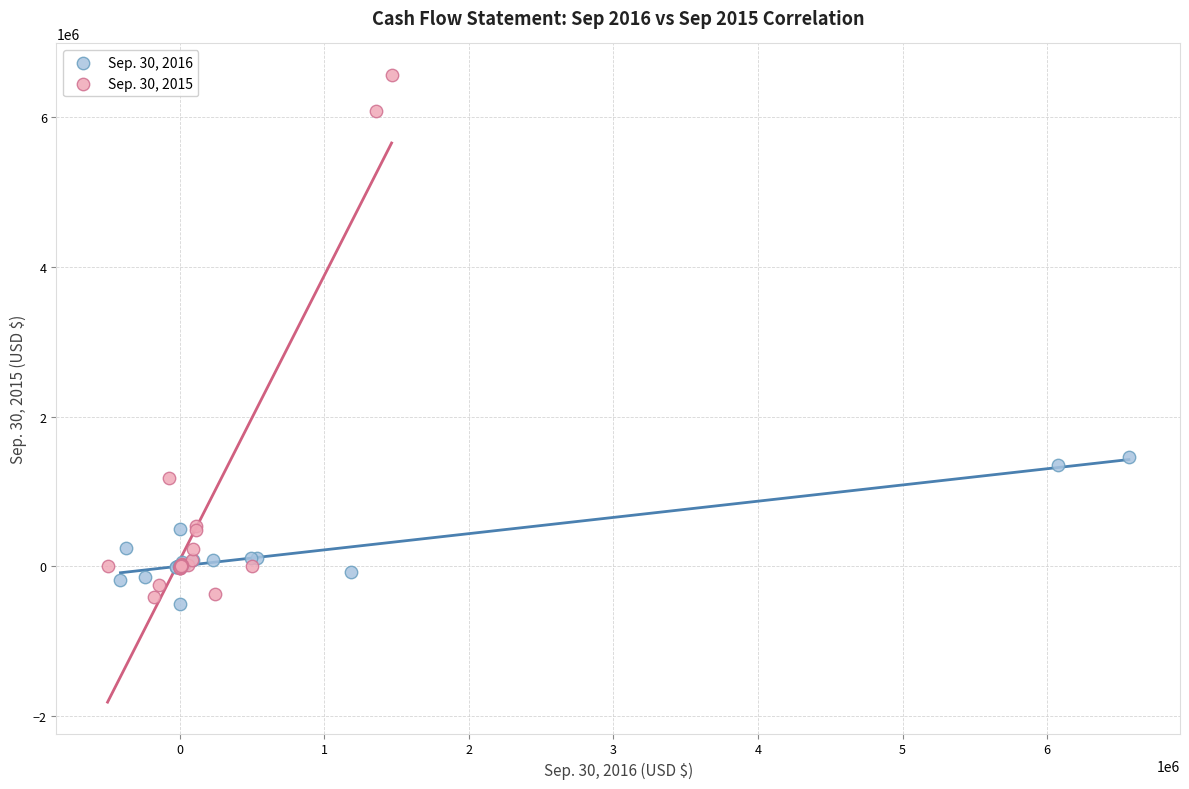

Which series has the widest spread of Y values?

Sep. 30, 2015